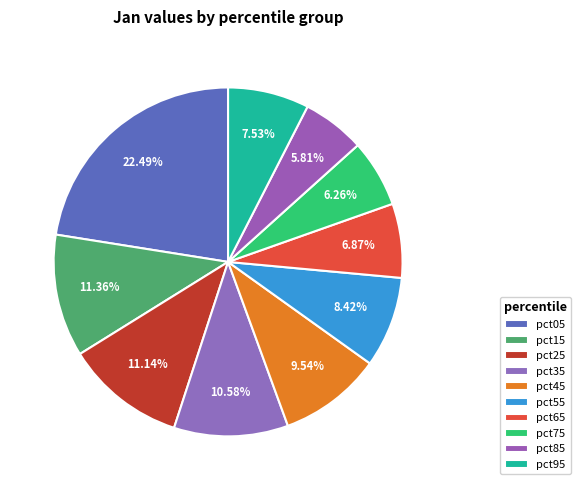

Does any single category account for the majority?

No